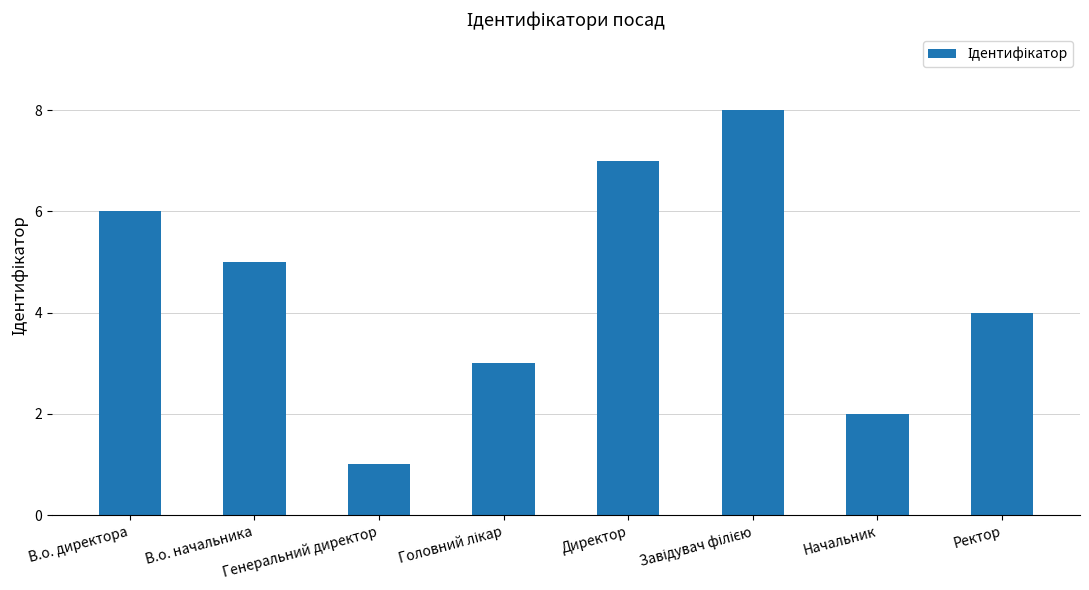

How many bars are there in total?

8